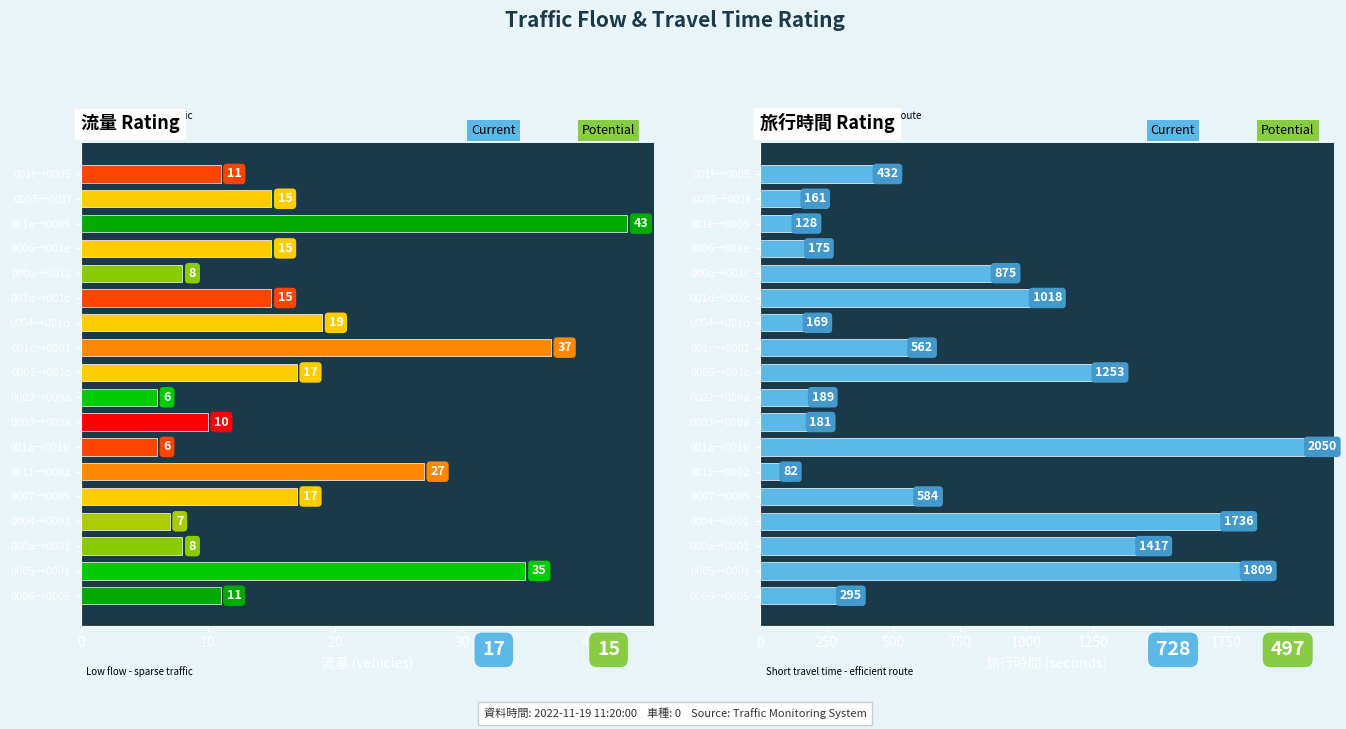

What is the highest value of the 旅行時間 series?

2050